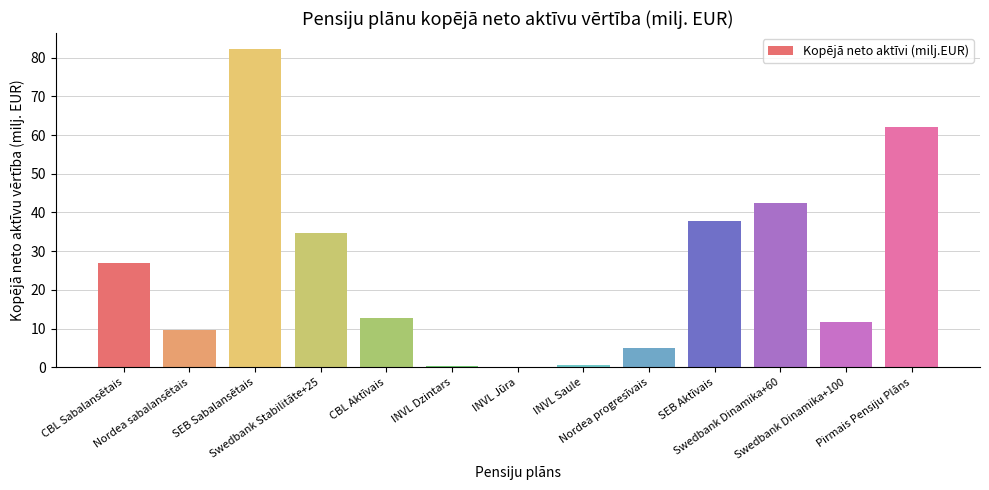

What is the sum of all values?

326.2